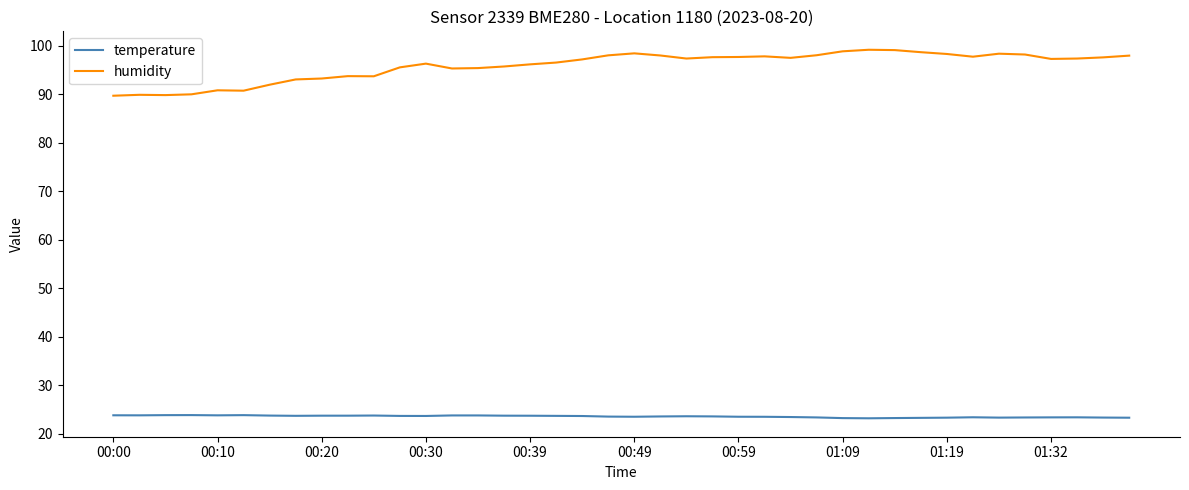

What is the greatest value displayed?

99.2